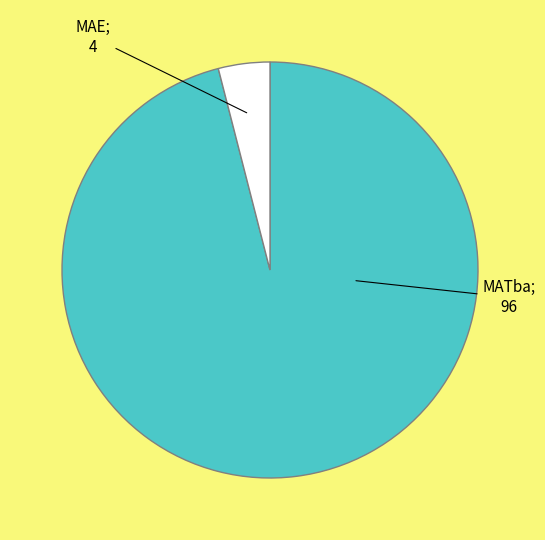

Is there a majority slice in this chart?

Yes